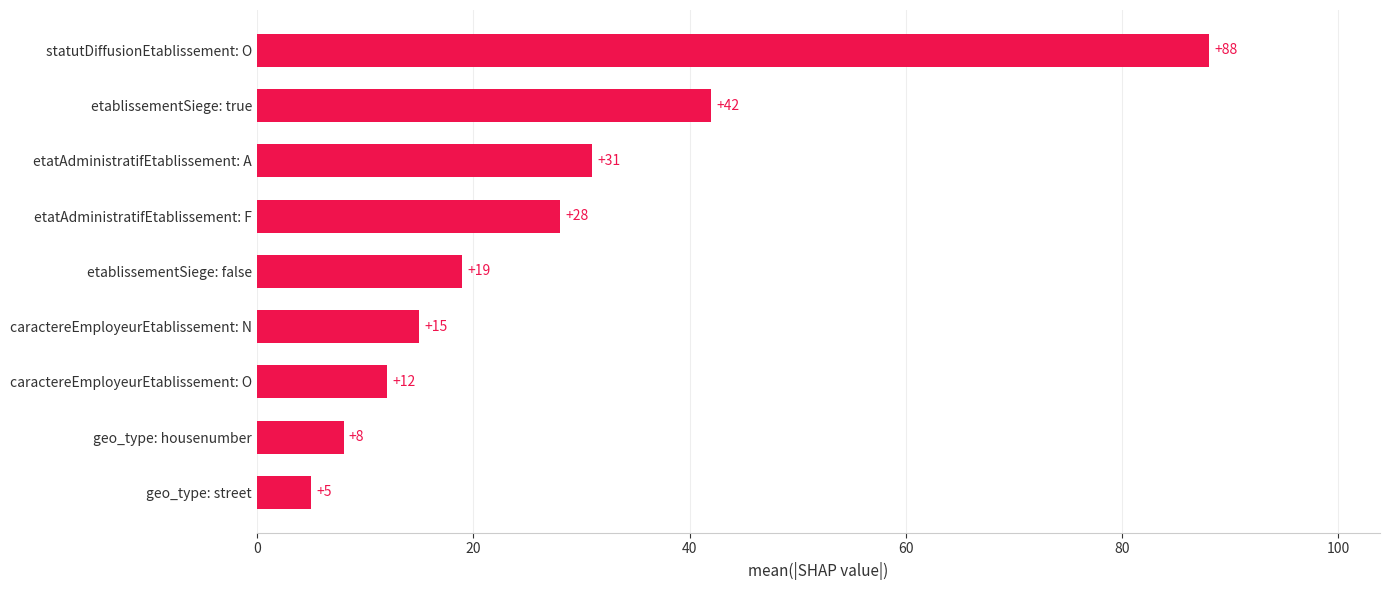

What is the difference between the second highest and minimum values?

37